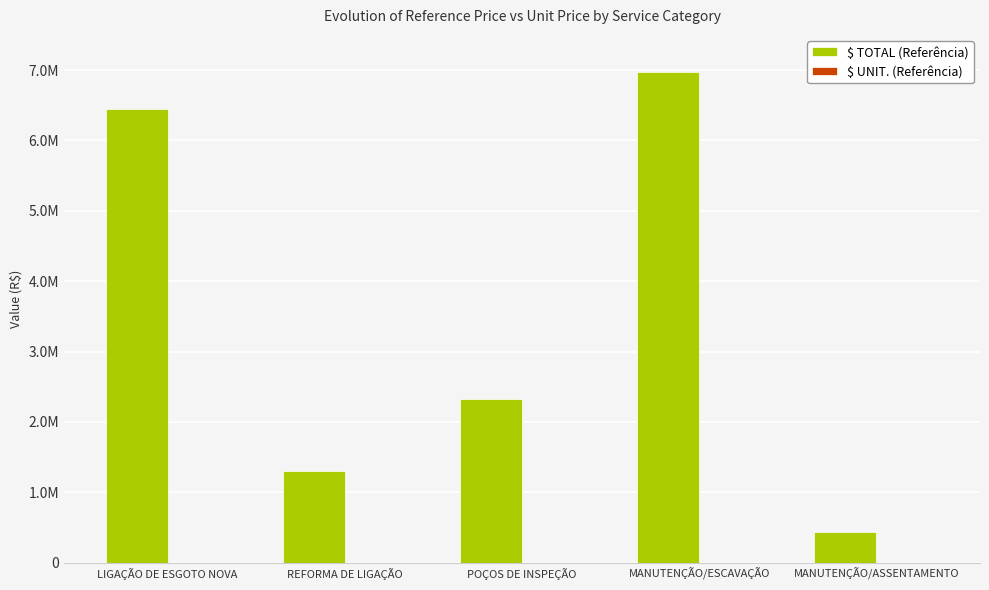

Reading left to right, extract all data points from this chart.

$ TOTAL (Referência): LIGAÇÃO DE ESGOTO NOVA=6443314.3	REFORMA DE LIGAÇÃO=1301176.4	POÇOS DE INSPEÇÃO=2332050.4	MANUTENÇÃO/ESCAVAÇÃO=6970739.6	MANUTENÇÃO/ASSENTAMENTO=437313.9
$ UNIT. (Referência): LIGAÇÃO DE ESGOTO NOVA=497.8	REFORMA DE LIGAÇÃO=497.8	POÇOS DE INSPEÇÃO=2456.6	MANUTENÇÃO/ESCAVAÇÃO=715.9	MANUTENÇÃO/ASSENTAMENTO=76.9